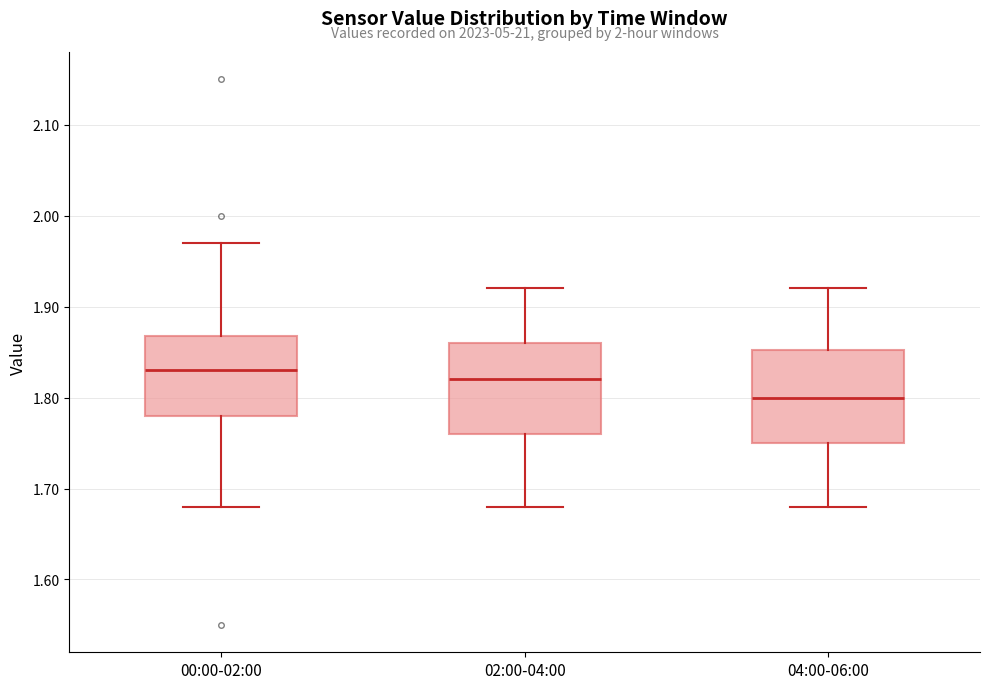

Where does the median line of the box for 04:00-06:00 sit on the y-axis? The values are not printed on the chart, so give them approximately, as read against the axis.

1.80